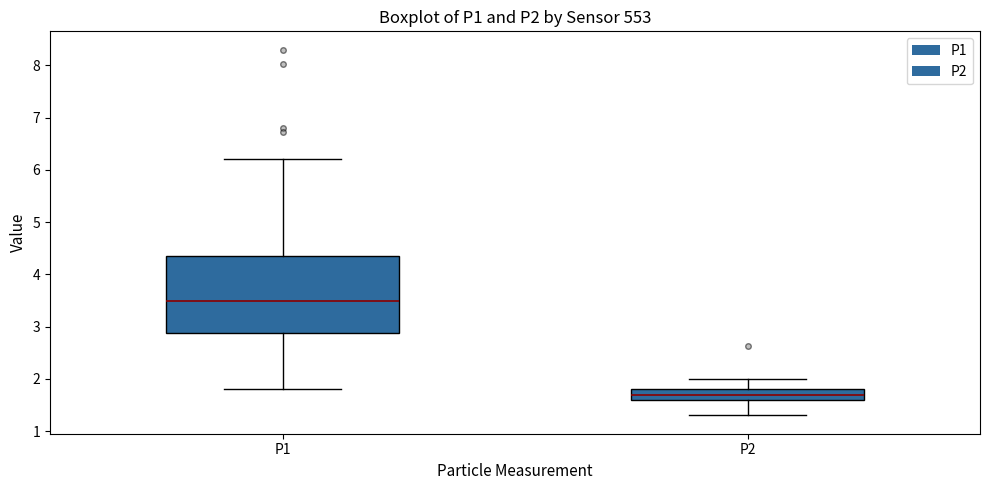

Reading left to right, transcribe this box plot: for each box, give where its median line is, the range the box spans, and where its two whiskers end, as read against the y-axis. The values are not printed on the chart, so give them approximately, as read against the axis.

P1: median 3.5, box 2.9 to 4.4, whiskers 1.8 to 6.2
P2: median 1.7, box 1.6 to 1.8, whiskers 1.3 to 2.0